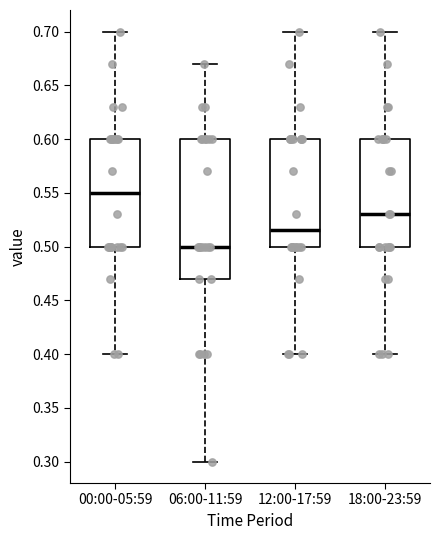

Which box is the tallest, from its lower edge to its upper edge?

06:00-11:59